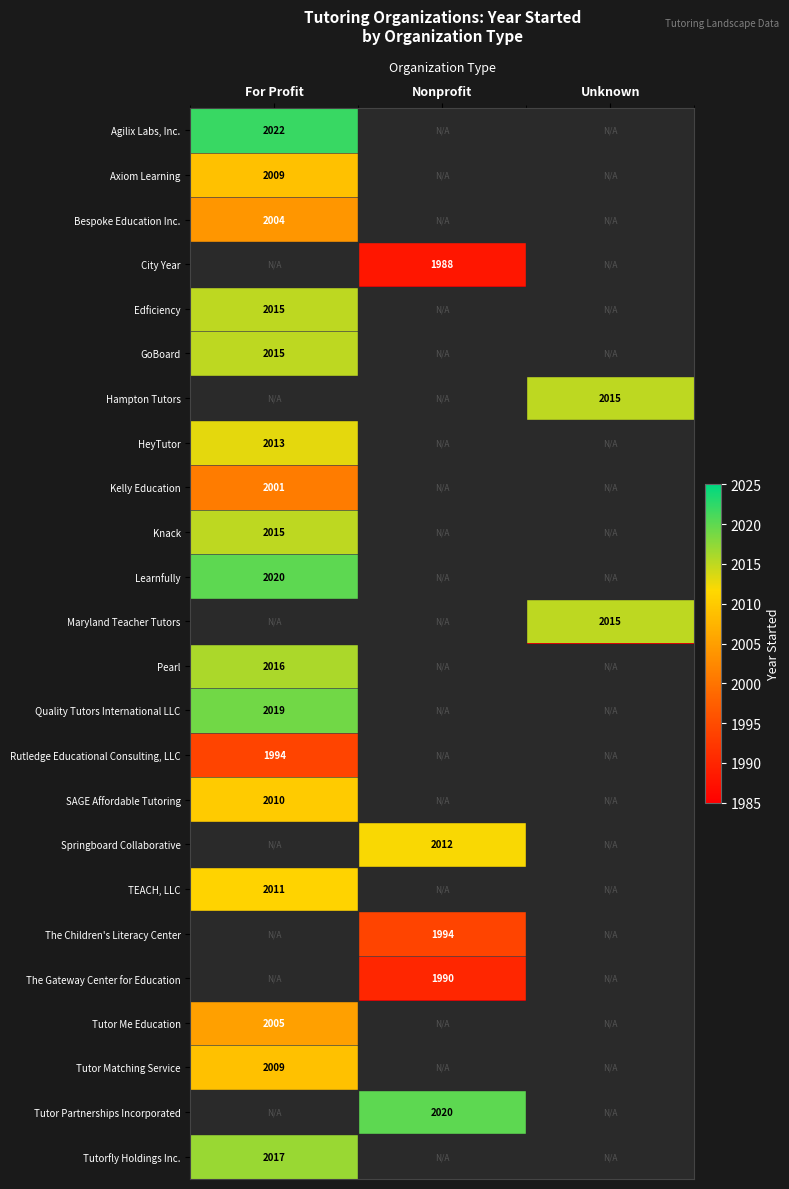

At which category does the chart reach its minimum across all series?

Nonprofit